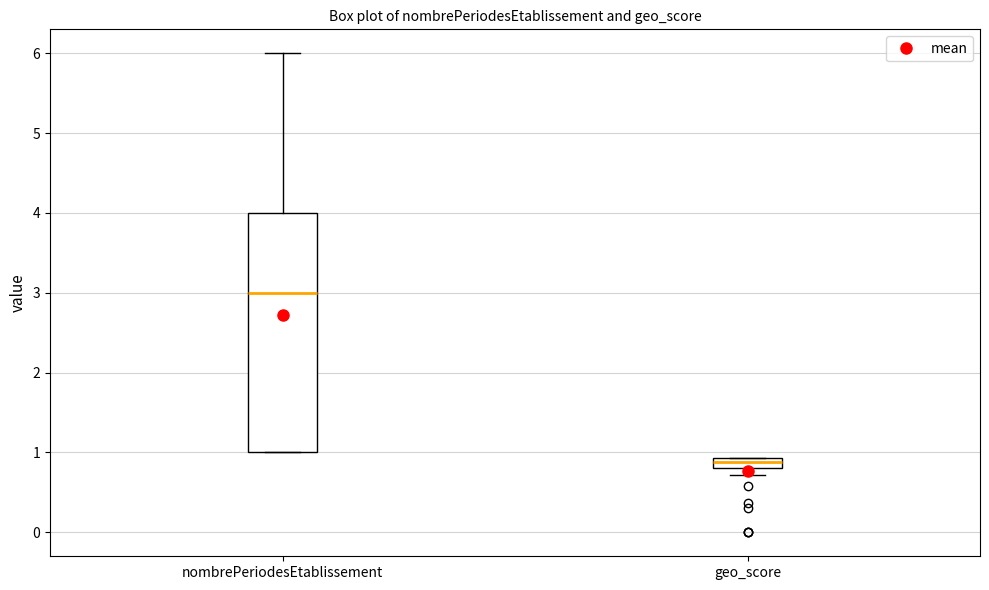

Comparing the boxes themselves (not the whiskers), which one is the tallest?

nombrePeriodesEtablissement